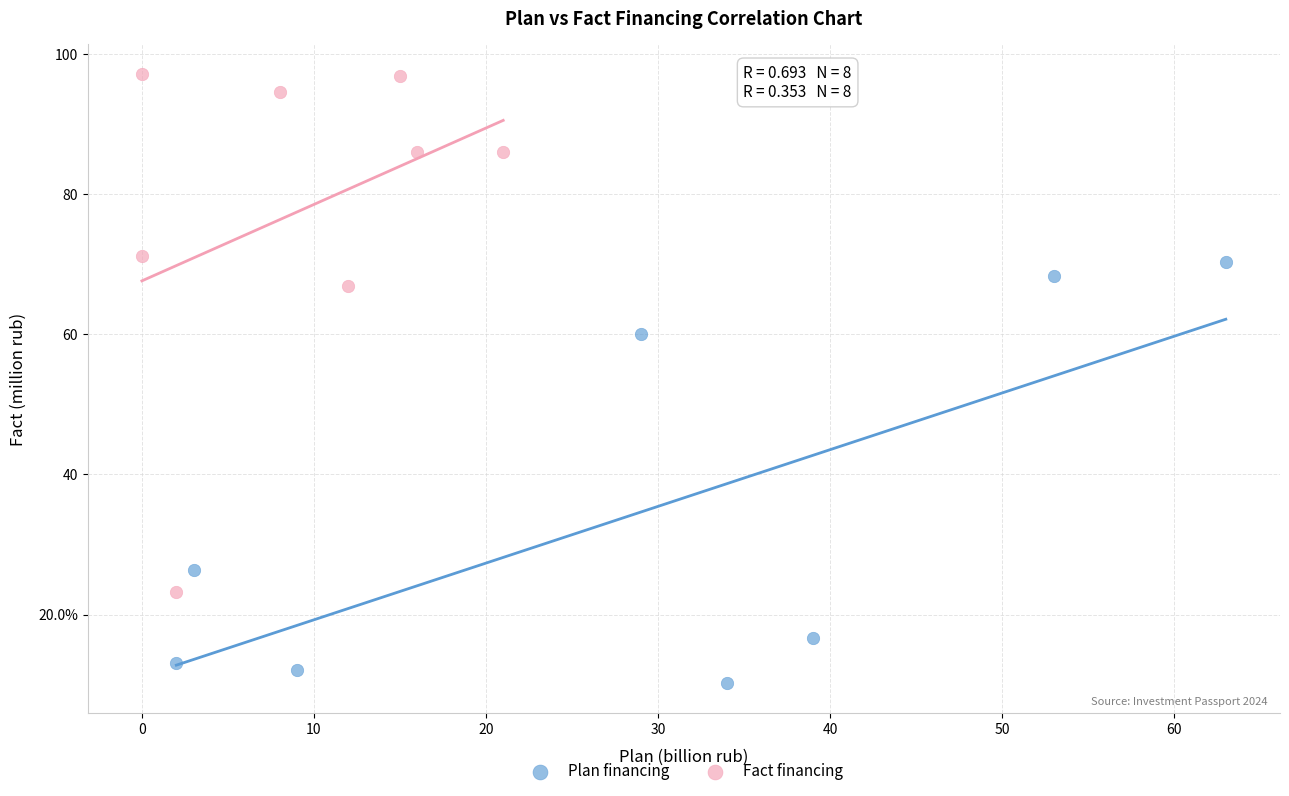

Which series has the widest spread of Y values?

Fact financing